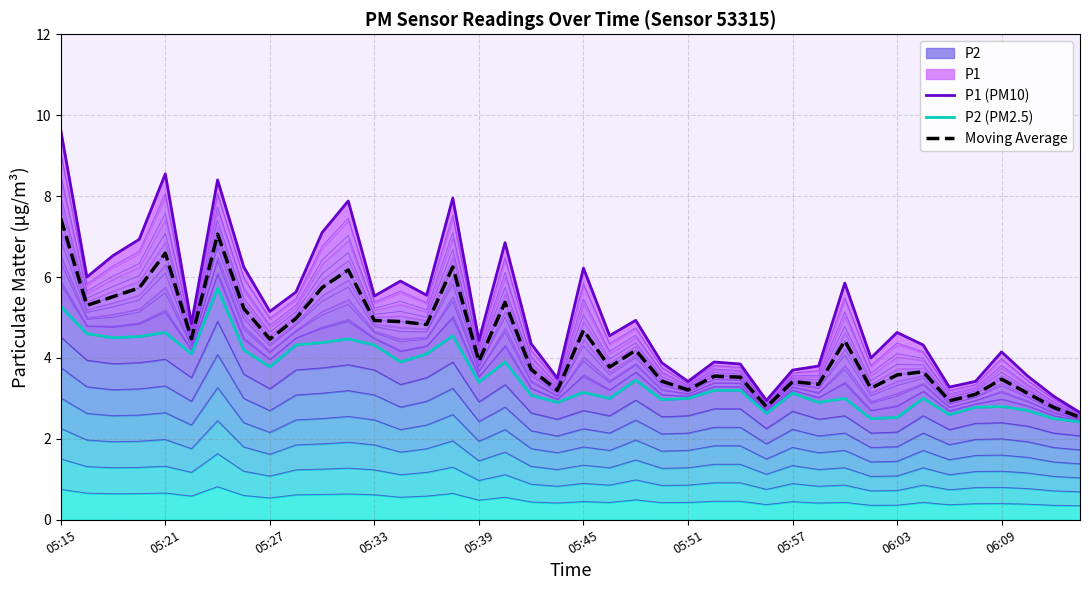

Which series has the widest spread of values?

P1 (PM10)